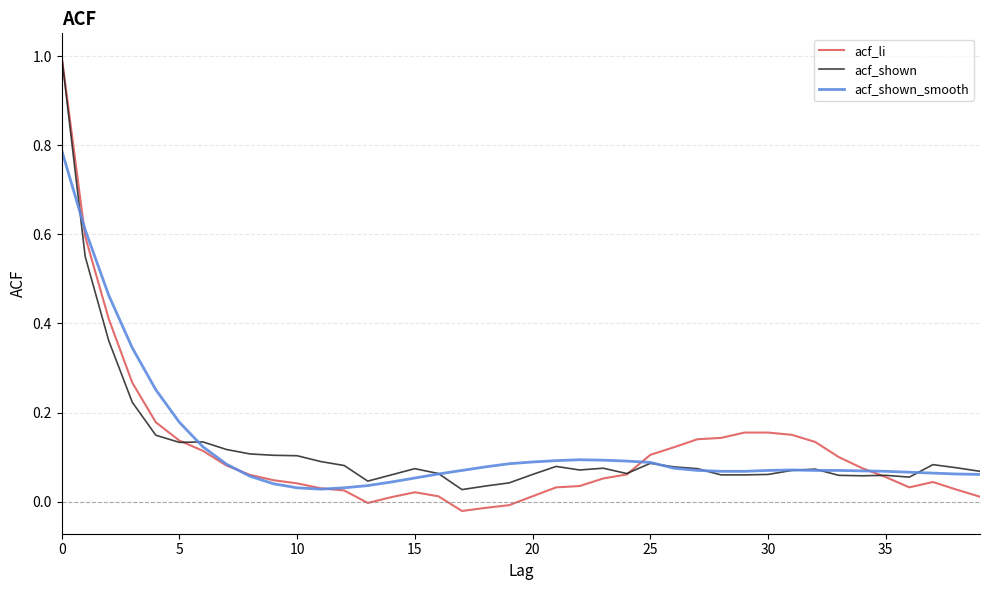

Which series has the largest range (max minus min)?

acf_li